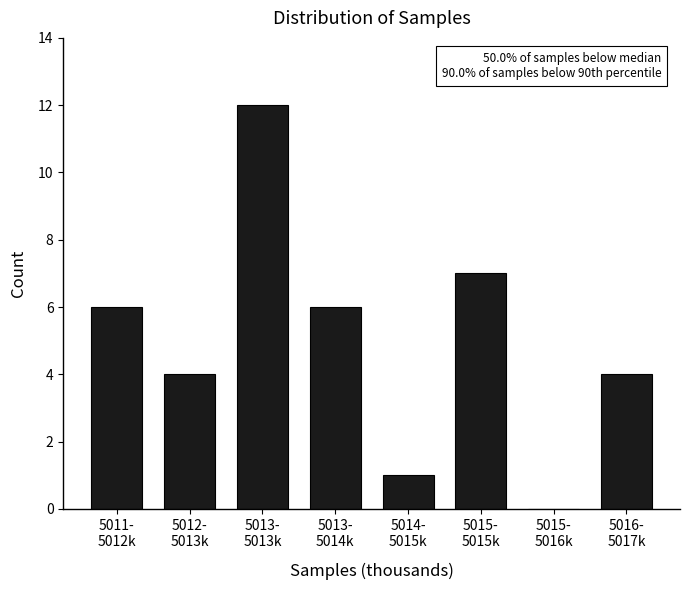

What is the greatest value displayed?

12